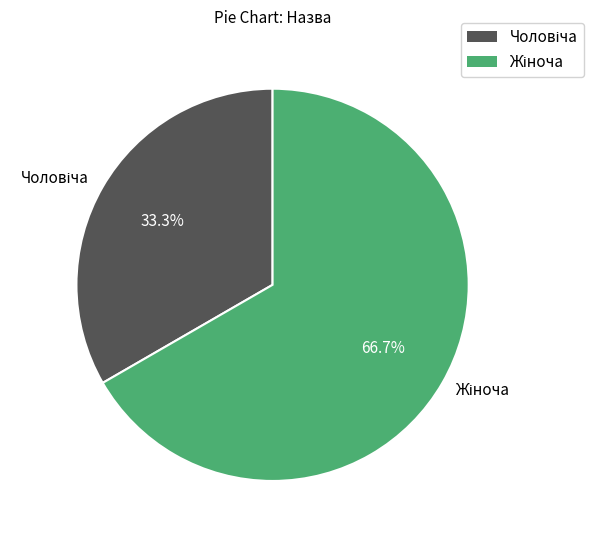

Which slice is the largest?

Жіноча